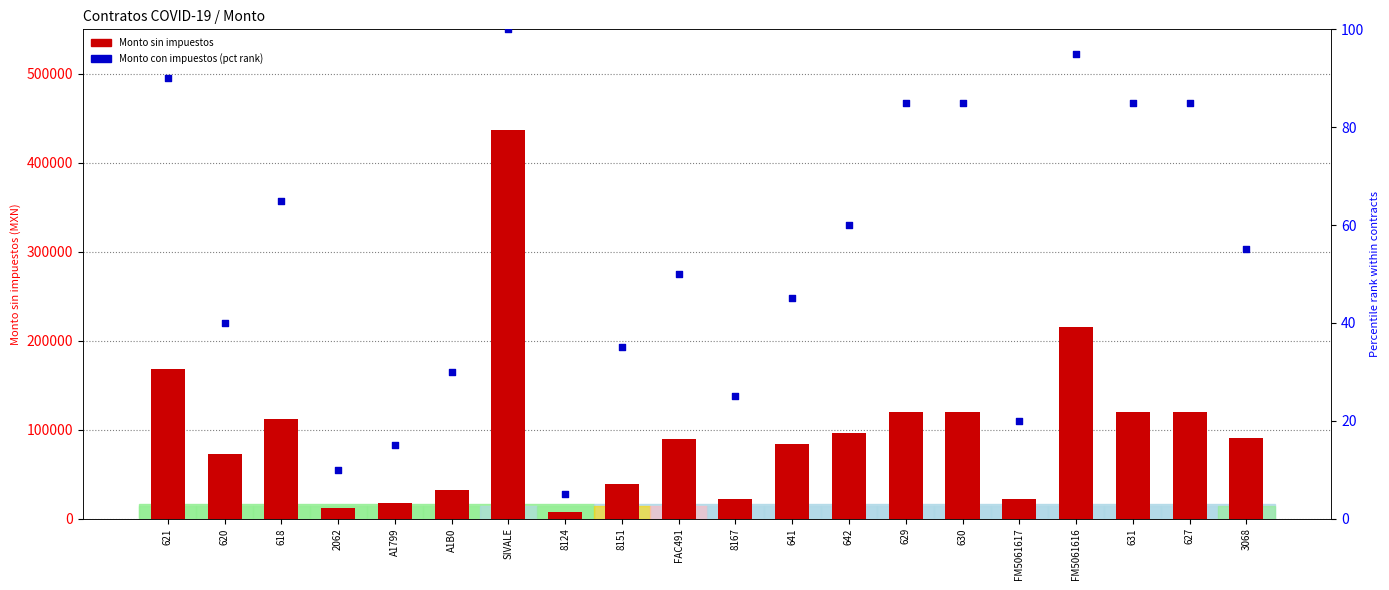

Which series reaches the minimum Y coordinate?

Monto_con_impuestos (pct rank)